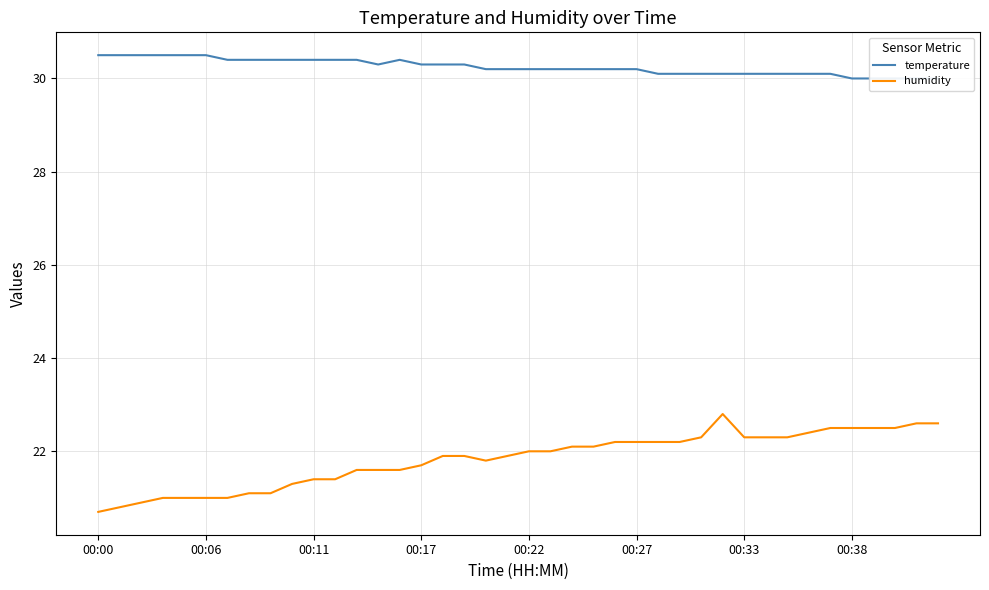

How many series are shown in this chart?

2